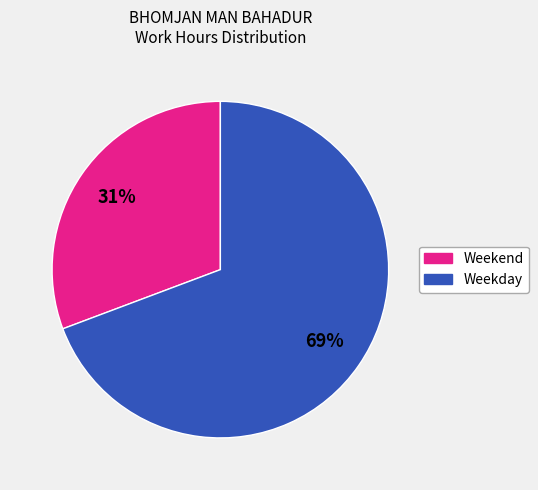

How many segments does this pie chart have?

2